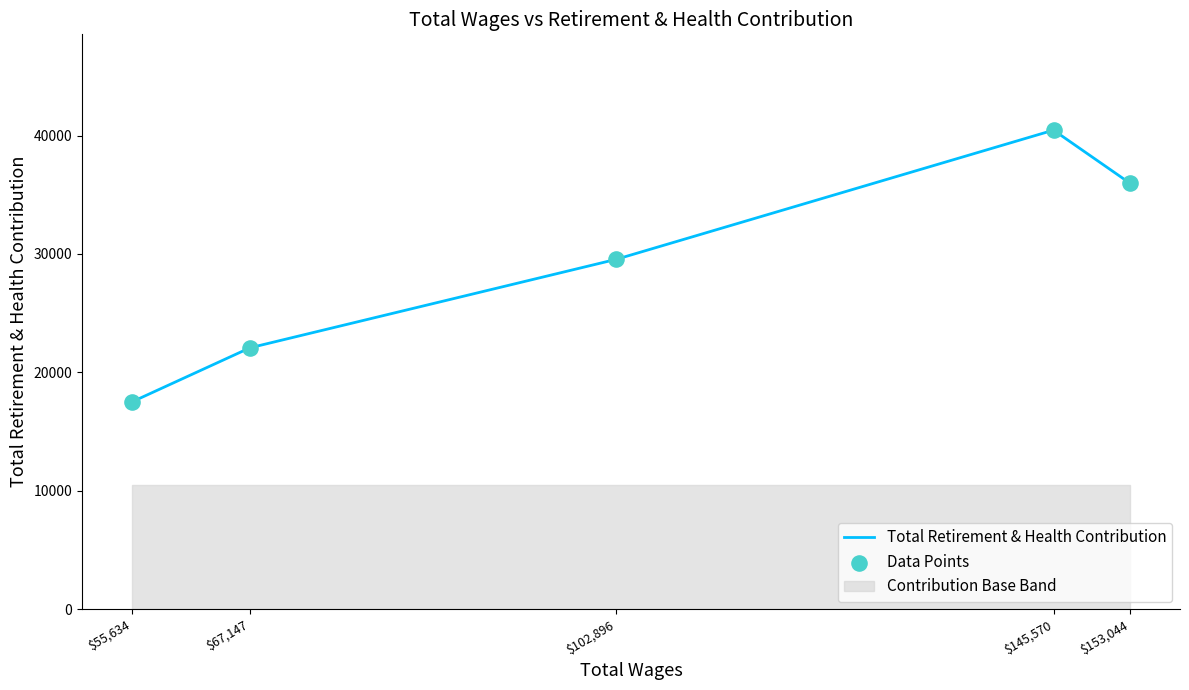

Which series reaches the maximum Y coordinate?

Total Retirement & Health Contribution